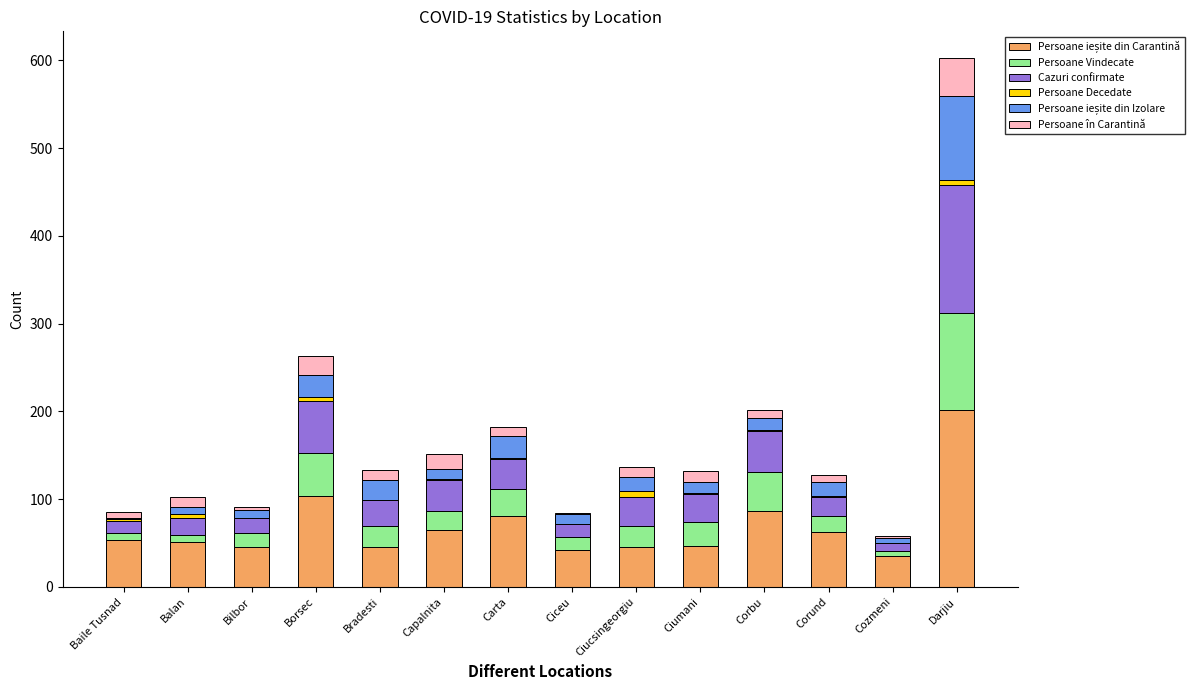

At which category is the sum across all series the highest?

Darjiu